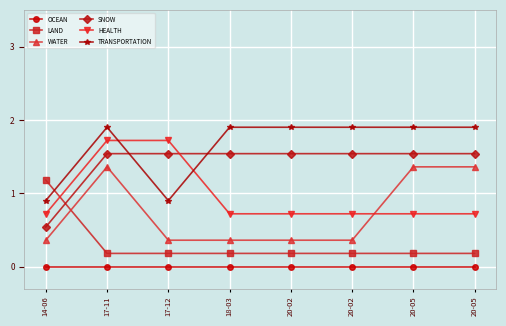

At which category is the sum across all series the highest?

17-11